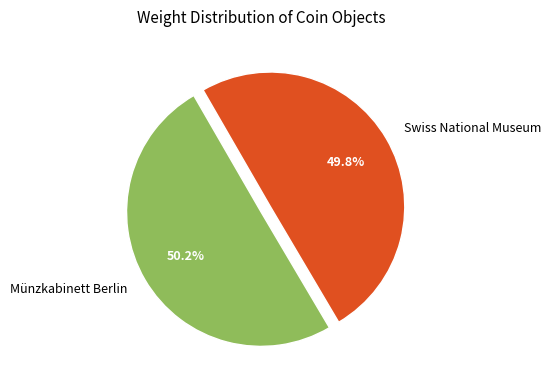

Is there a majority slice in this chart?

Yes